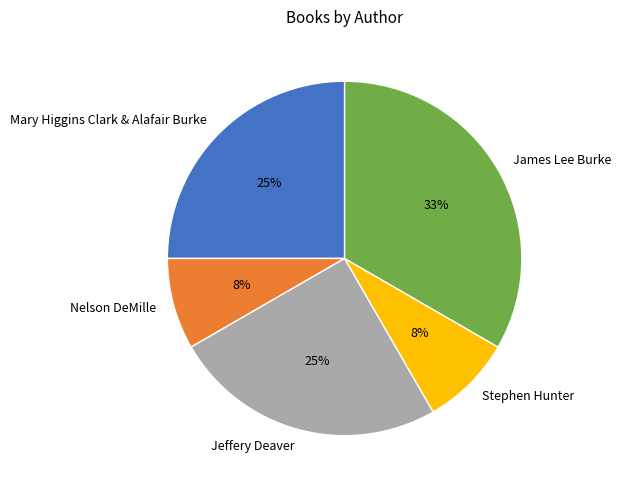

What is the smallest slice in the pie chart?

Nelson DeMille